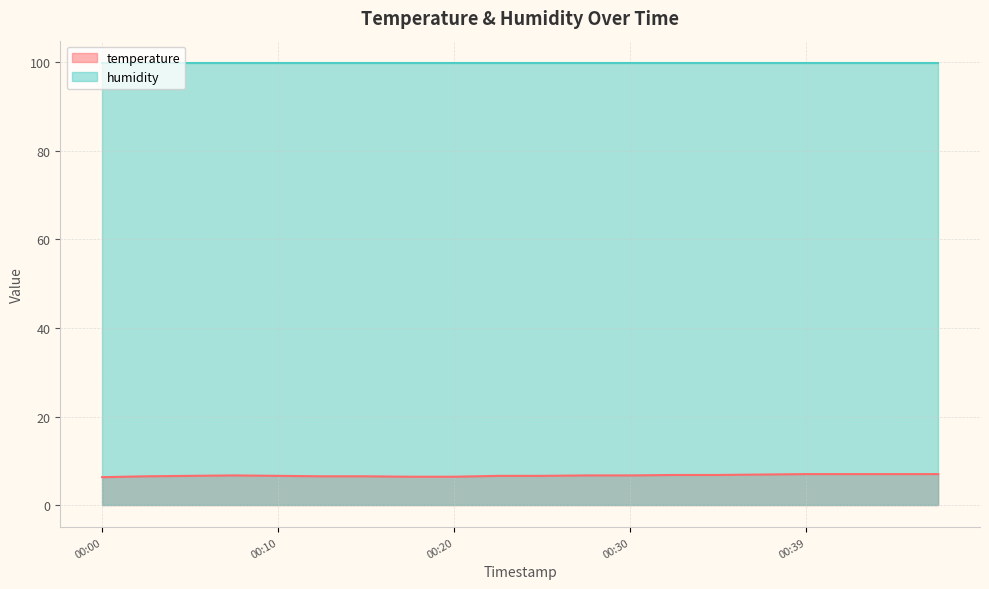

Rank the categories by value from highest to lowest.

00:39, 00:42, 00:44, 00:47, 00:37, 00:32, 00:35, 00:08, 00:27, 00:30, 00:05, 00:10, 00:22, 00:25, 00:03, 00:12, 00:15, 00:17, 00:20, 00:00